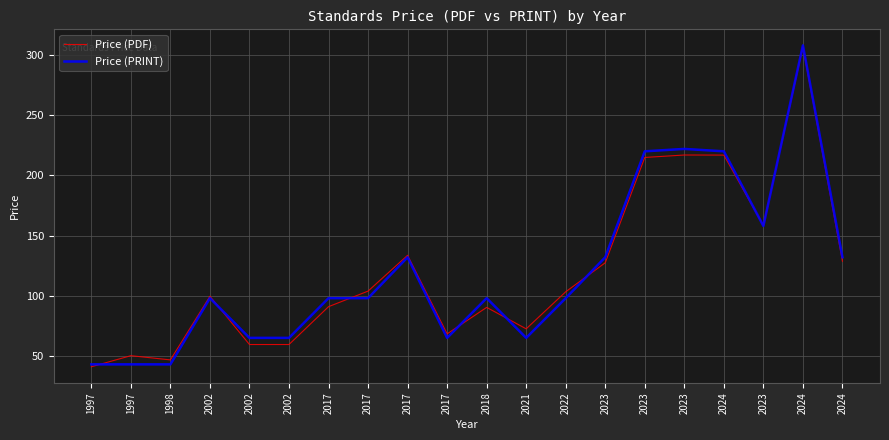

What are all the series names shown in the legend?

Price (PDF), Price (PRINT)